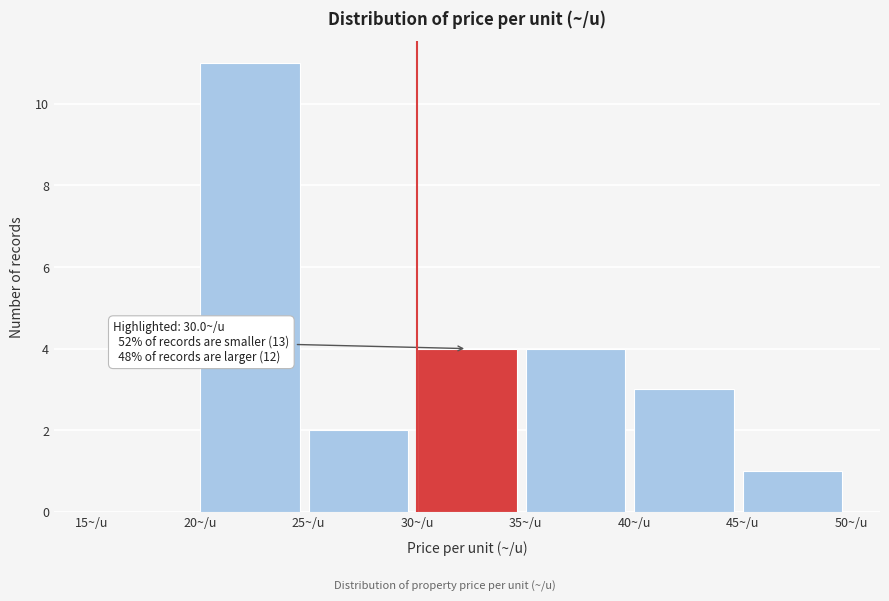

Over which range of the x-axis is the bar tallest?

20 to 25